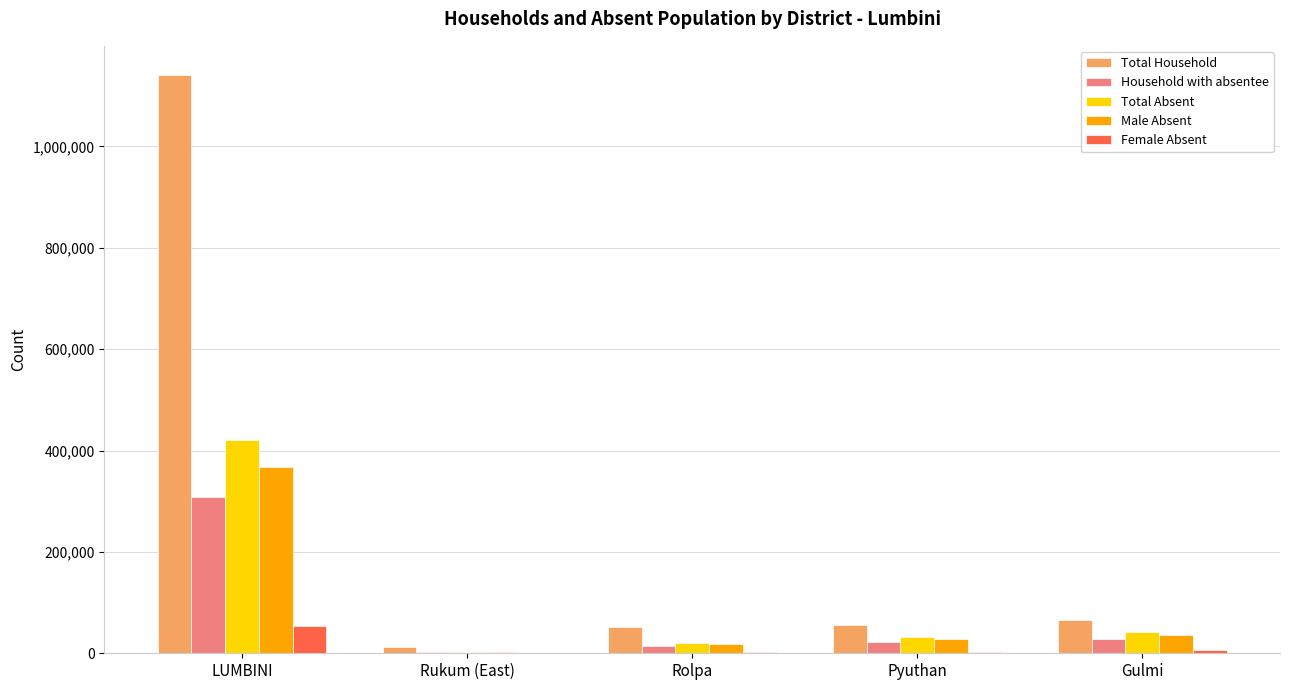

Is it true that Total Absent equals 579076 at LUMBINI?

False